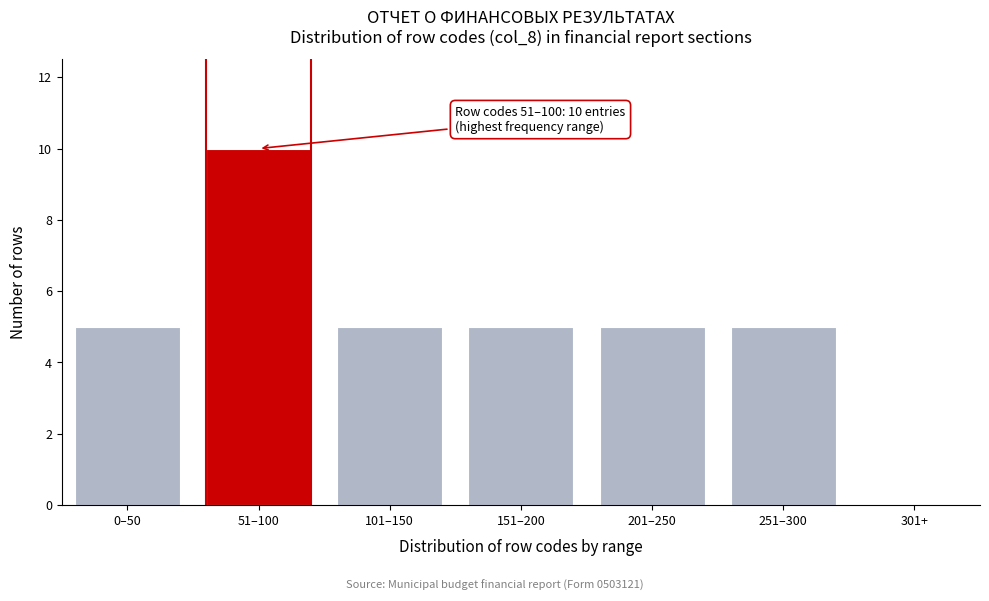

Reading left to right, transcribe all the data shown in this chart.

0–50=5	51–100=10	101–150=5	151–200=5	201–250=5	251–300=5	301+=0